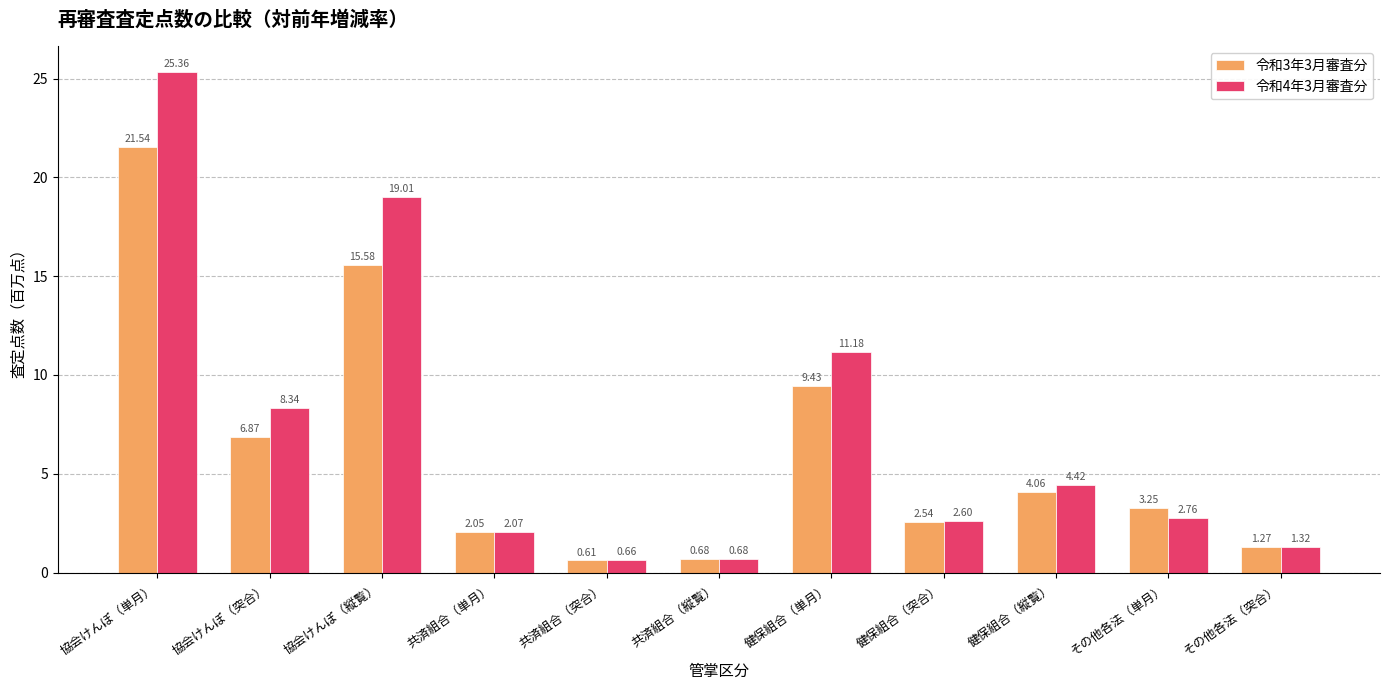

At which category is the sum across all series the highest?

協会けんぽ（単月）